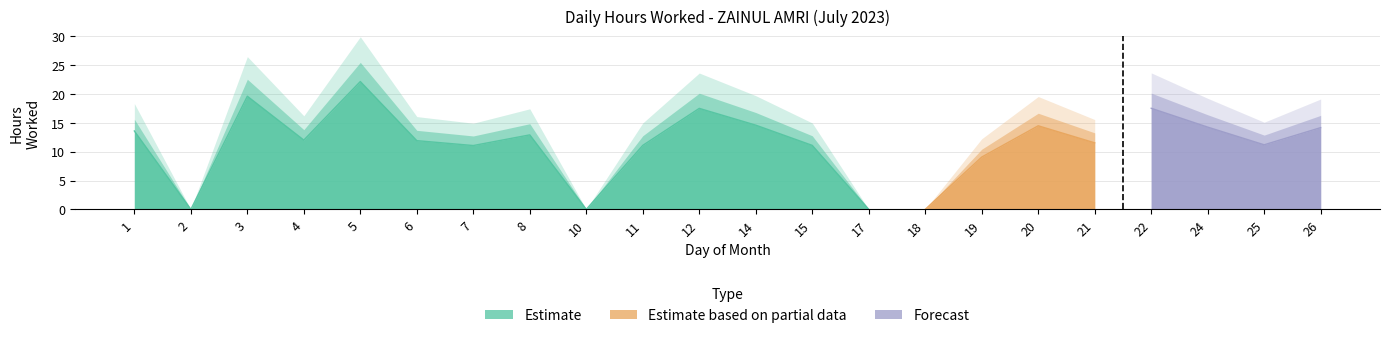

What is the greatest value displayed?

22.2